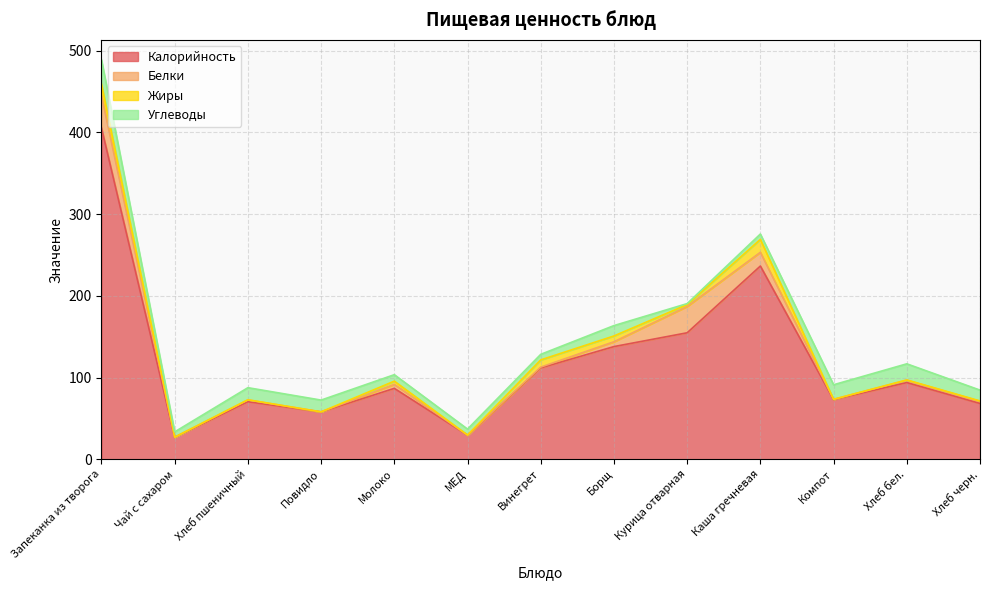

What is the average value of the Углеводы series?

12.2